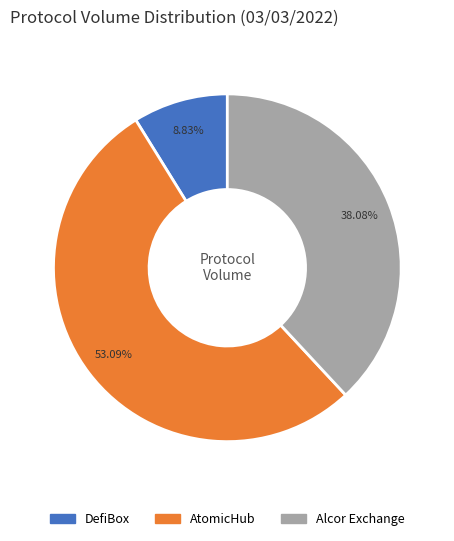

Is there any slice that represents more than half of the pie?

Yes